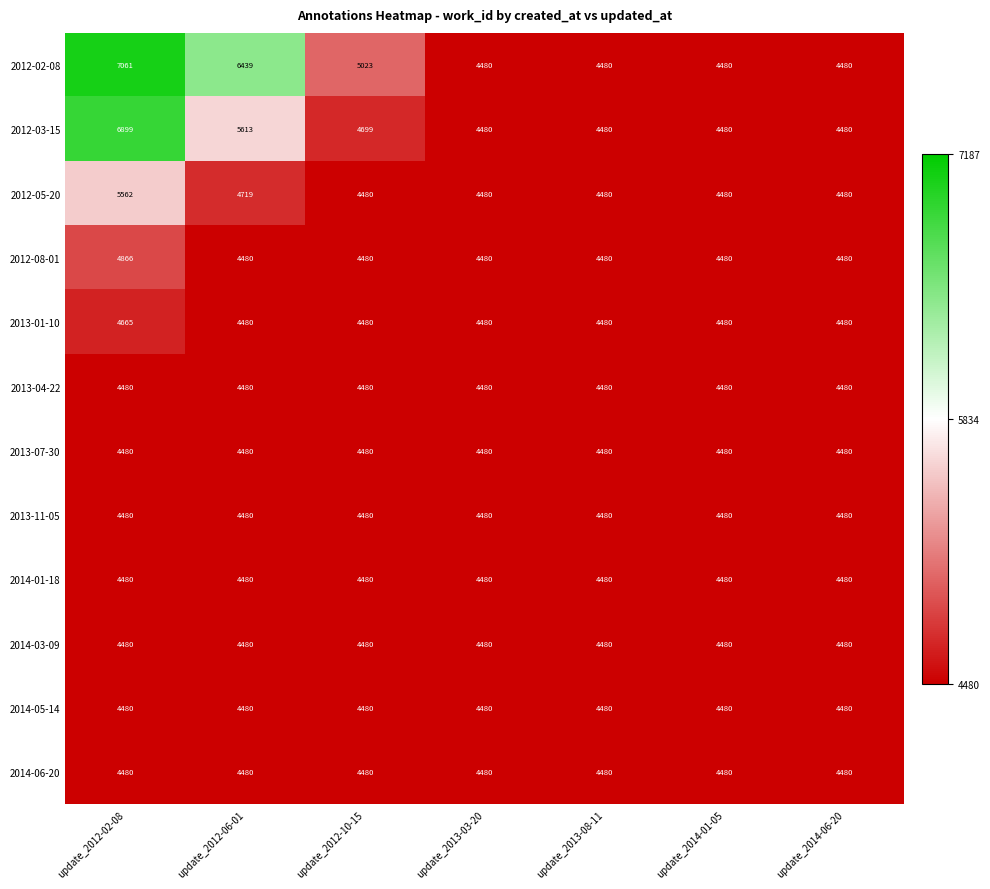

Is it true that 2013-07-30 equals 8030 at update_2014-06-20?

False